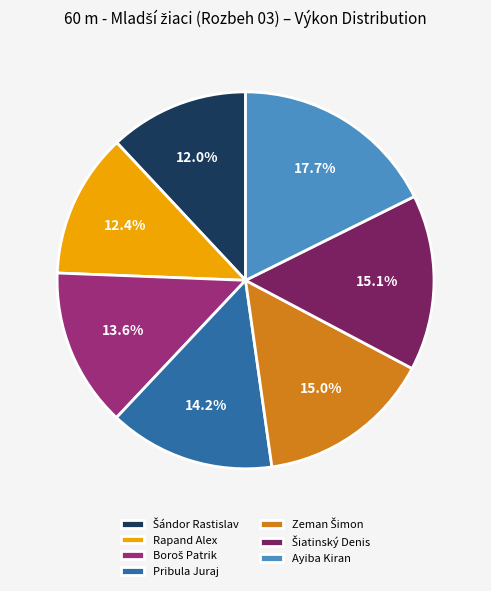

Which slice is the largest?

Ayiba Kiran